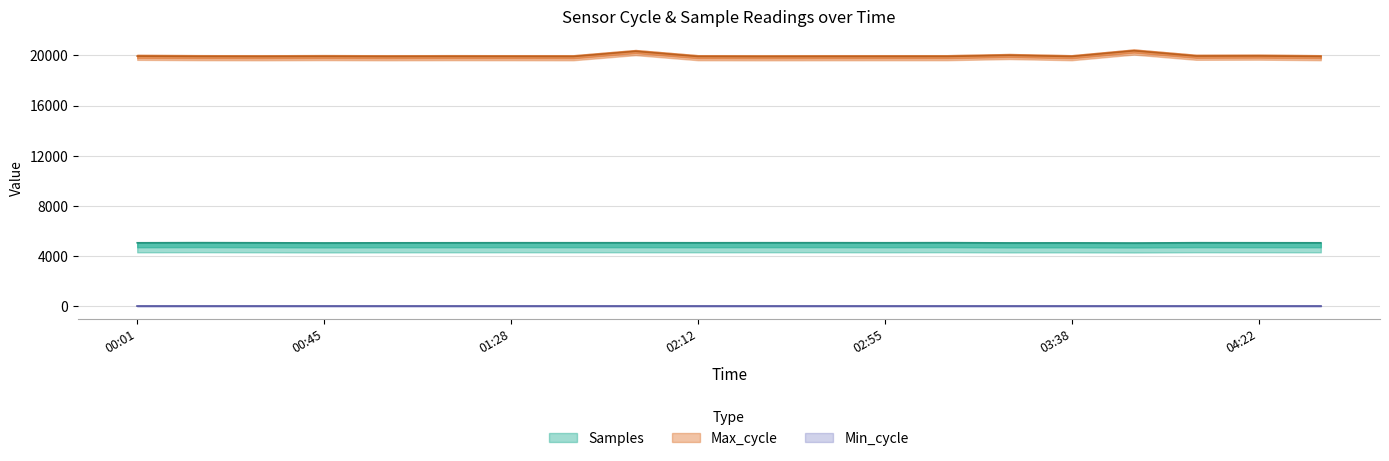

Which series has the largest total across all categories?

Max_cycle